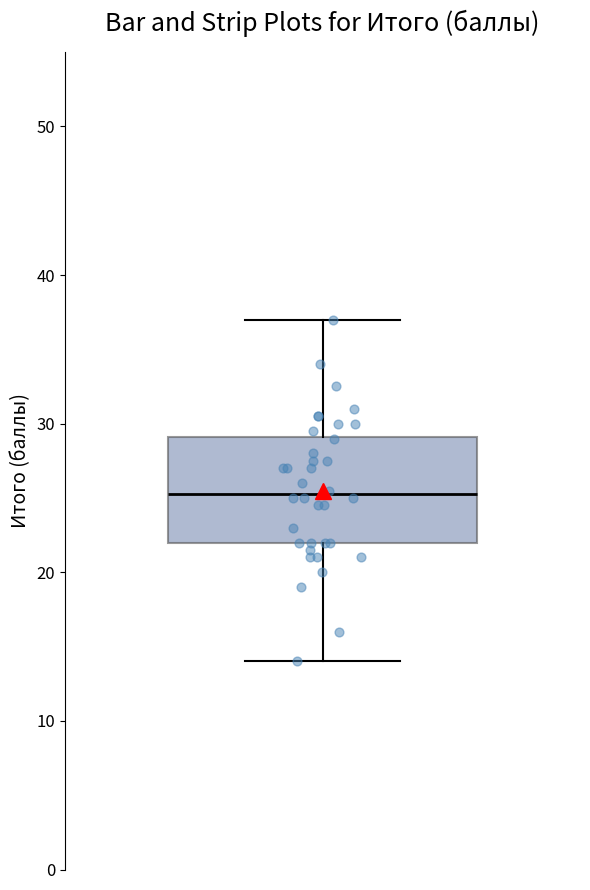

Read this box plot against the y-axis: the position of the median line, the range covered by the box, and the ends of both whiskers. The values are not printed on the chart, so give them approximately, as read against the axis.

median 25, box 22 to 29, whiskers 14 to 37